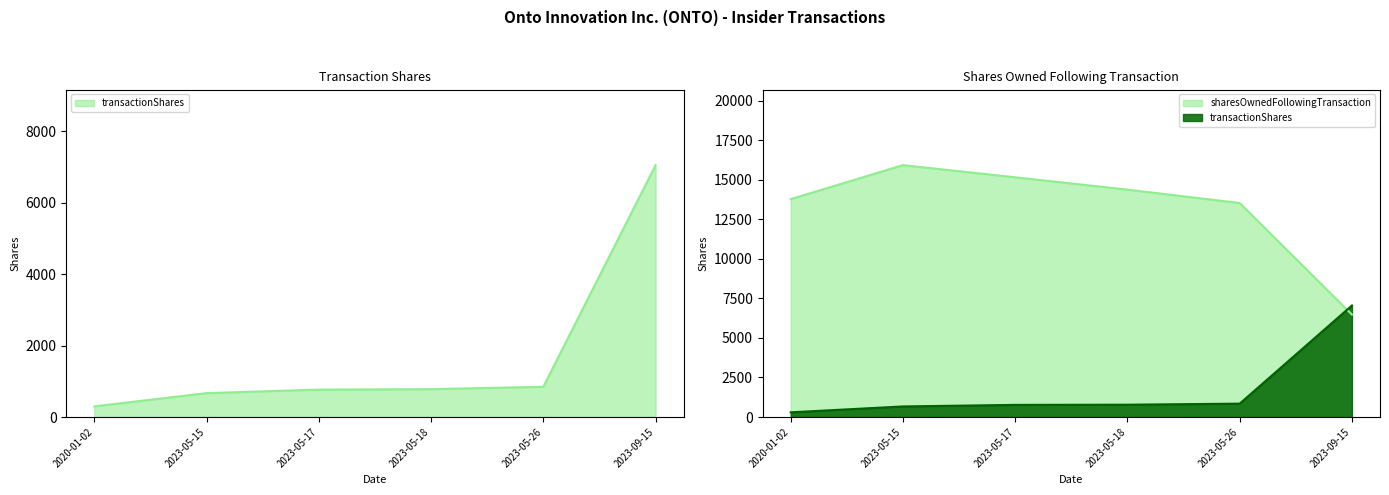

What is the maximum value for sharesOwnedFollowingTransaction?

15920